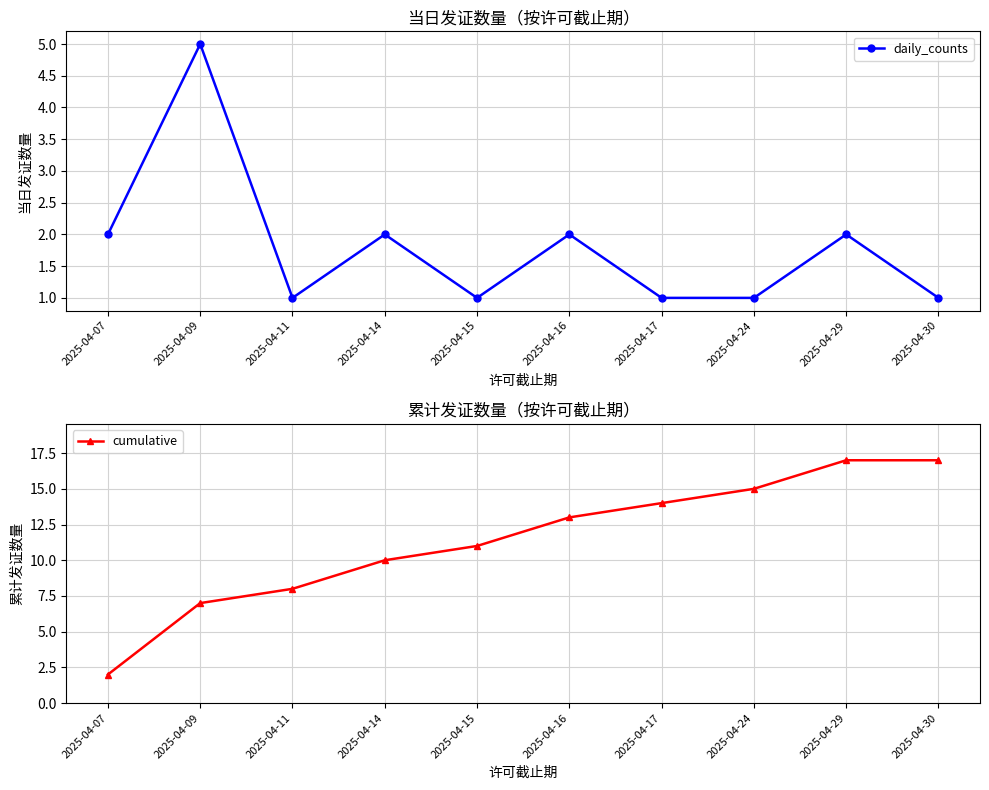

The value of daily_counts at 2025-04-15 is 2. True or false?

False